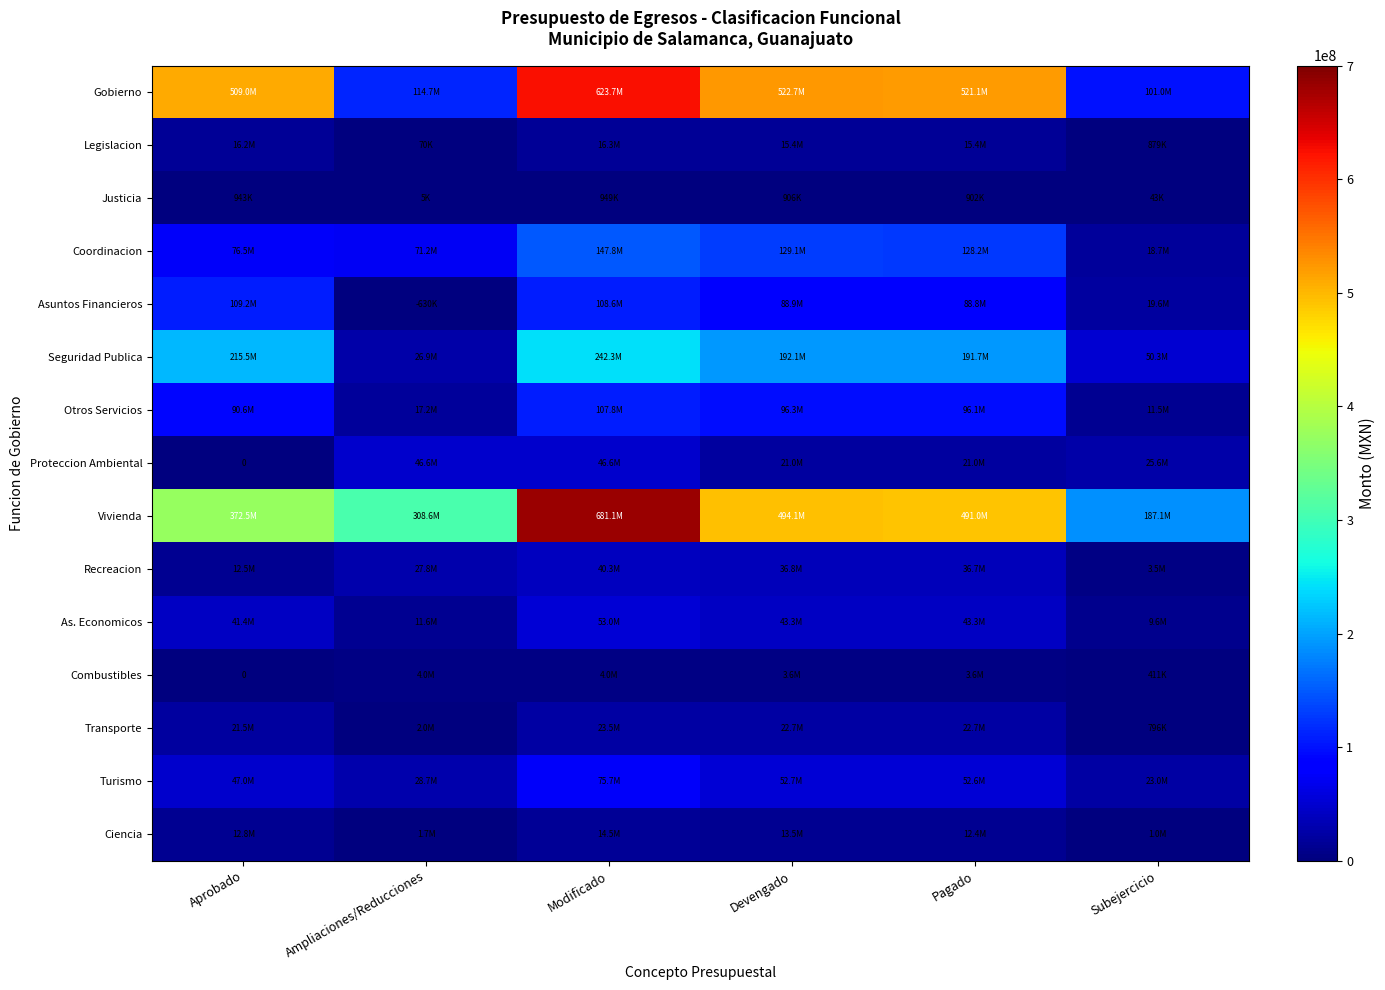

Which series changed the most between Pagado and Subejercicio?

Gobierno